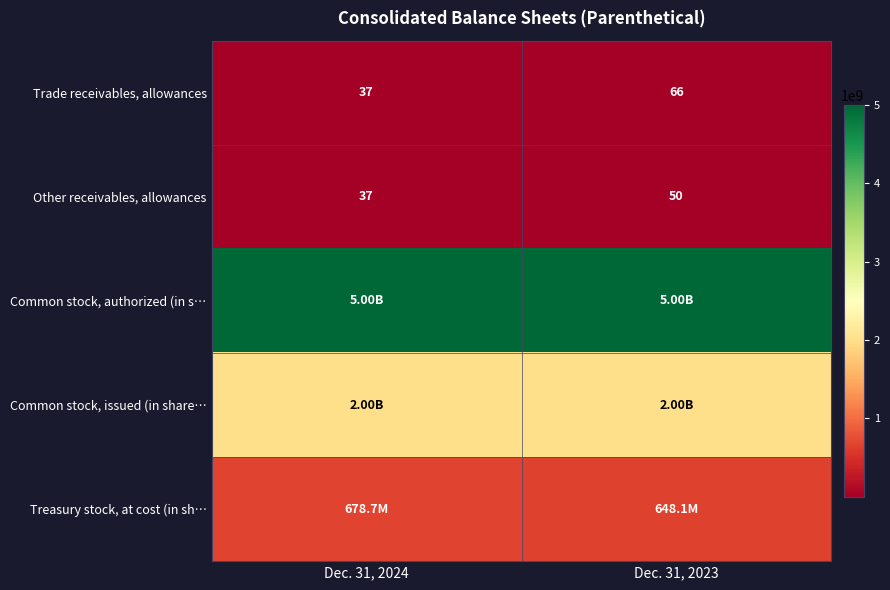

What is the sum of the Trade receivables, allowances values at Dec. 31, 2023 and Dec. 31, 2024?

103